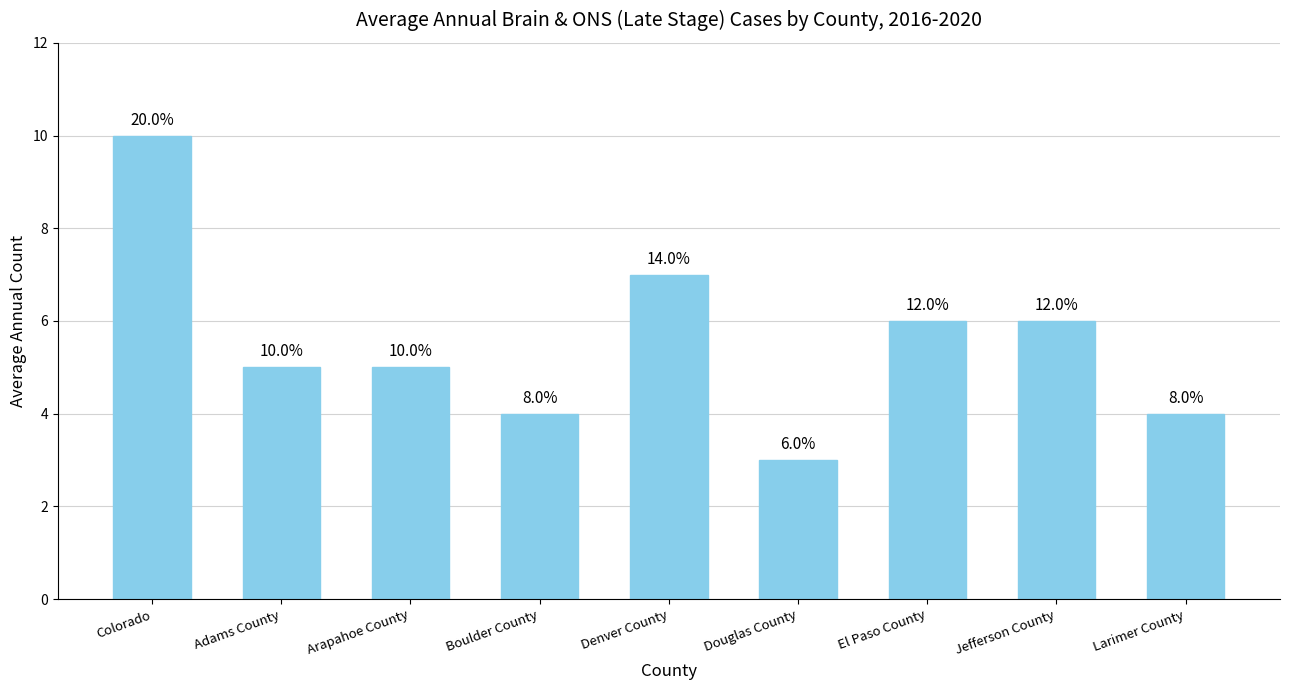

Reading right to left, transcribe all the data shown in this chart.

Larimer County=4	Jefferson County=6	El Paso County=6	Douglas County=3	Denver County=7	Boulder County=4	Arapahoe County=5	Adams County=5	Colorado=10